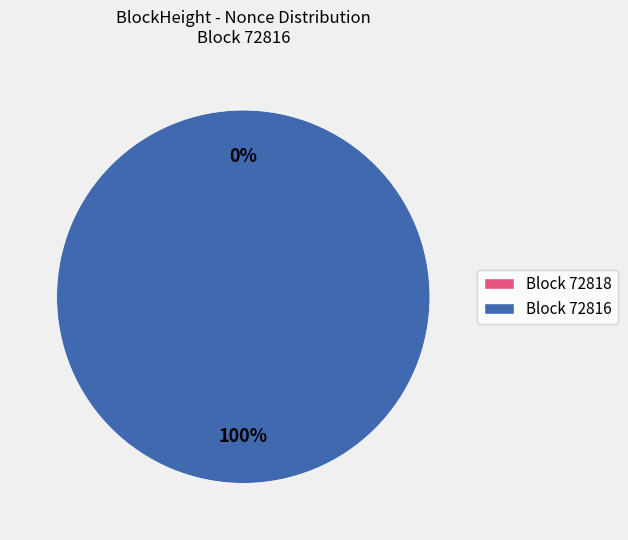

Does 72818 account for over 50% of the chart?

No